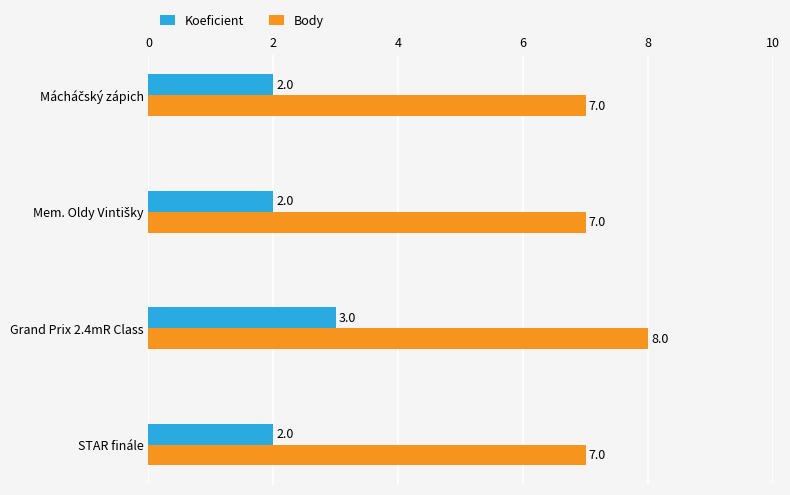

What is the sum of all Koeficient values?

9